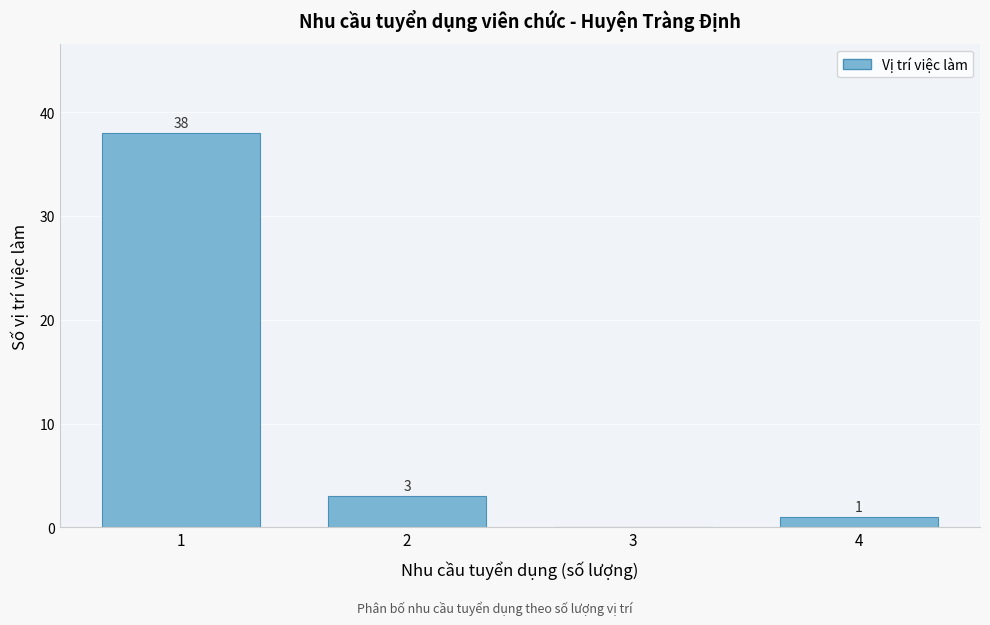

Reading left to right, what are all the values shown in this chart?

1=38	2=3	3=0	4=1